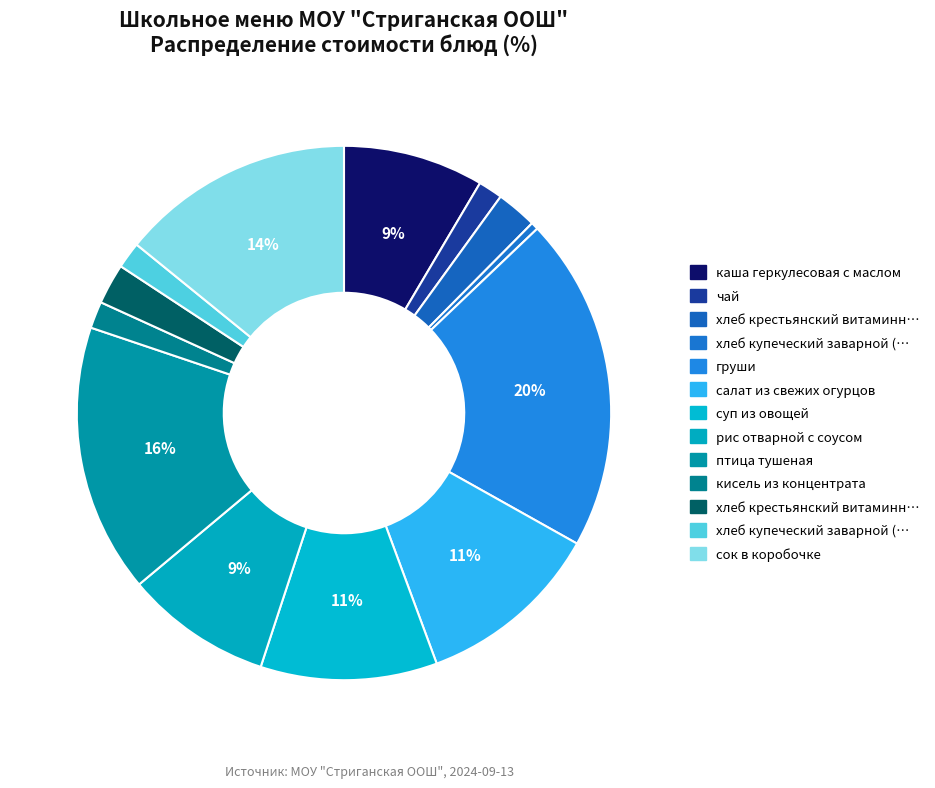

How many slices are in this pie chart?

13